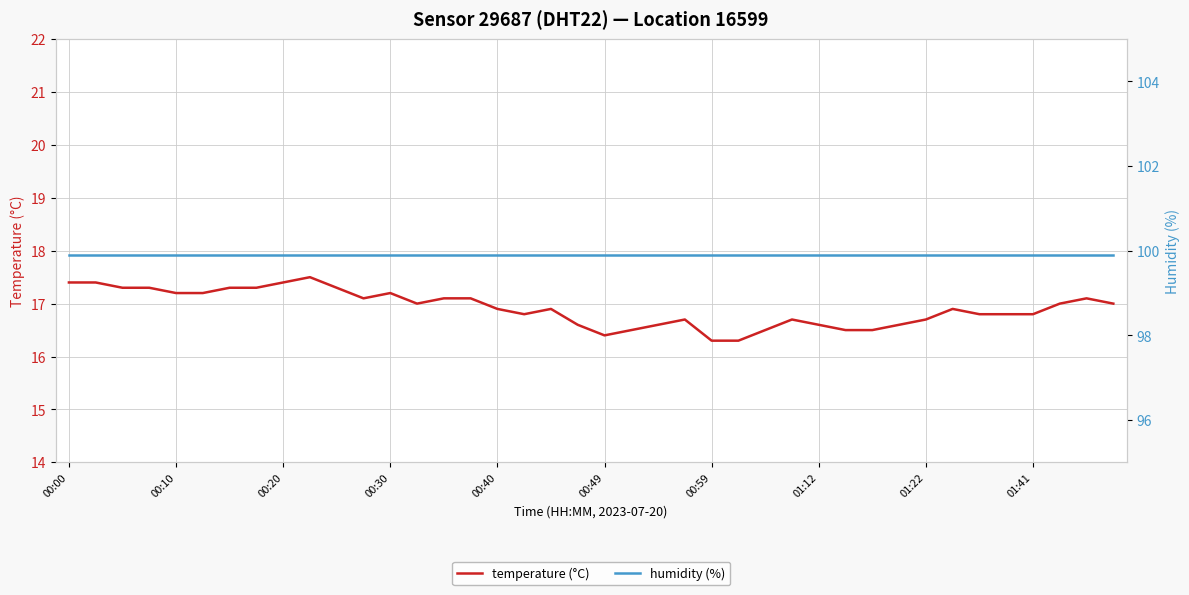

Is it true that temperature (°C) equals 16.9 at 00:40?

True